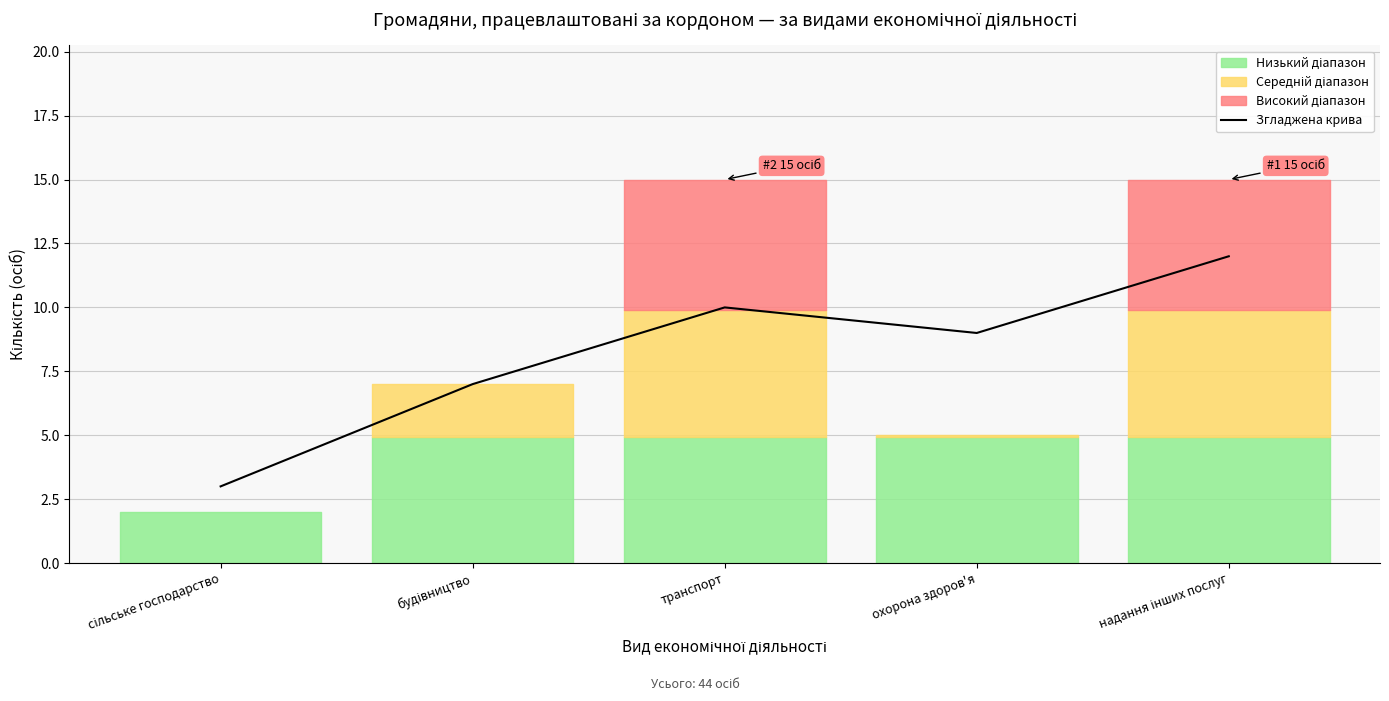

How many points are lower than both their immediate neighbors (excluding endpoints)?

1